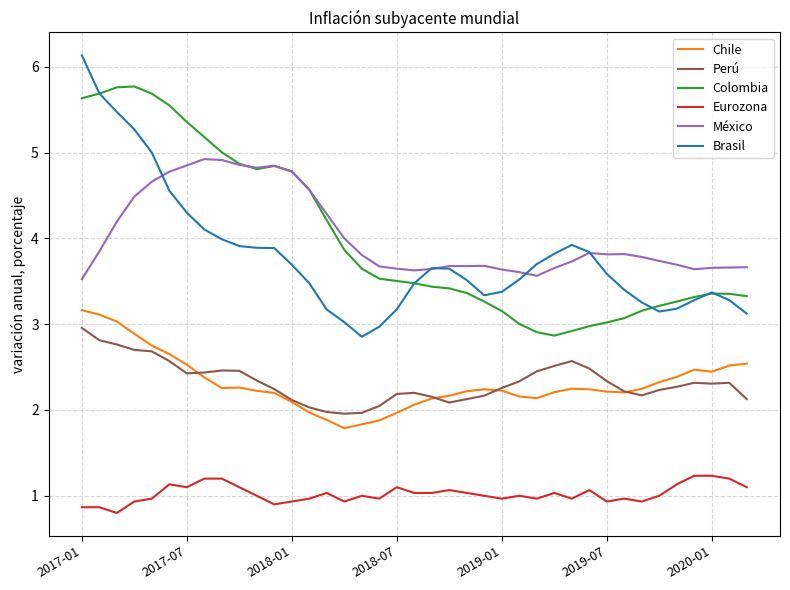

Which series has the largest range (max minus min)?

Brasil